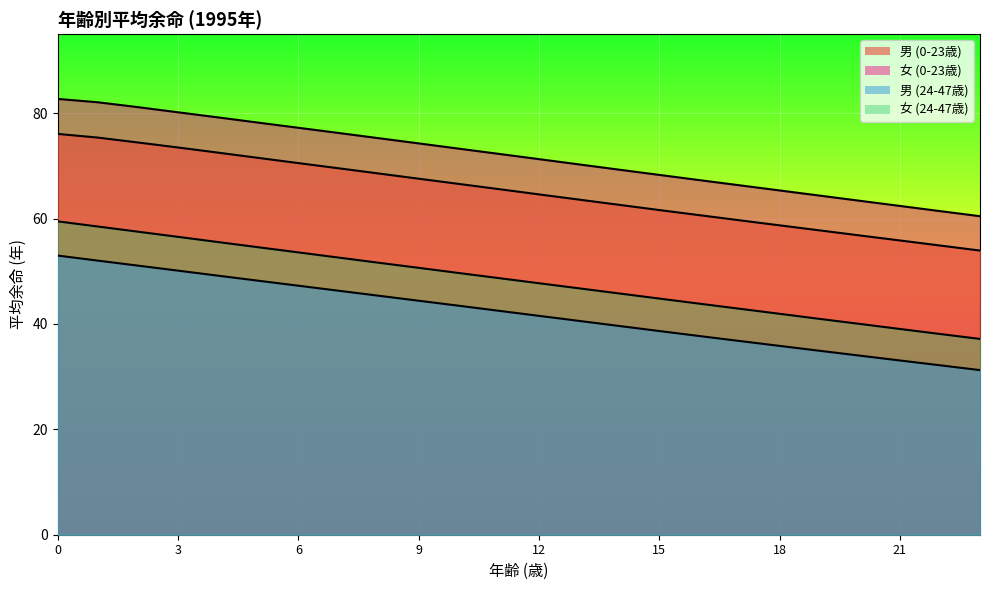

What is the sum of the 男 (0-23歳) values at 9 and 17?

127.2